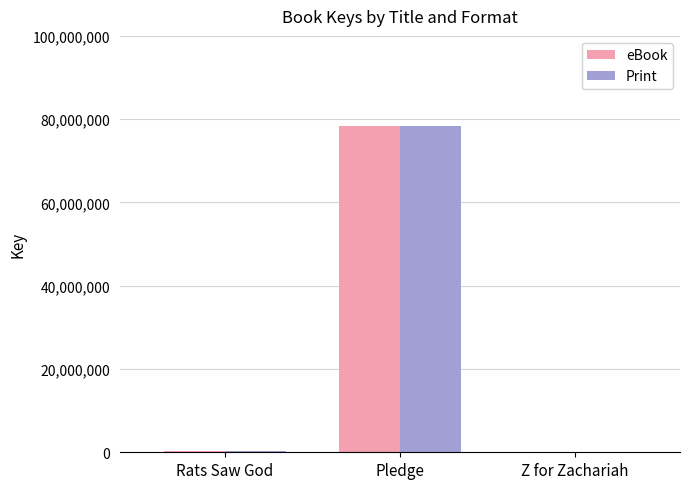

What are all the series names shown in the legend?

eBook, Print